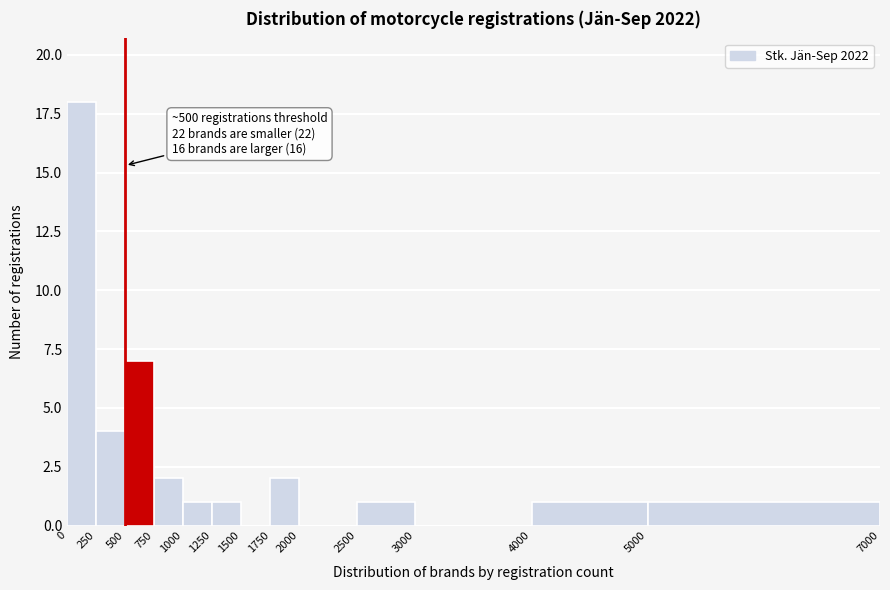

Over which range of the x-axis is the bar tallest?

0 to 250